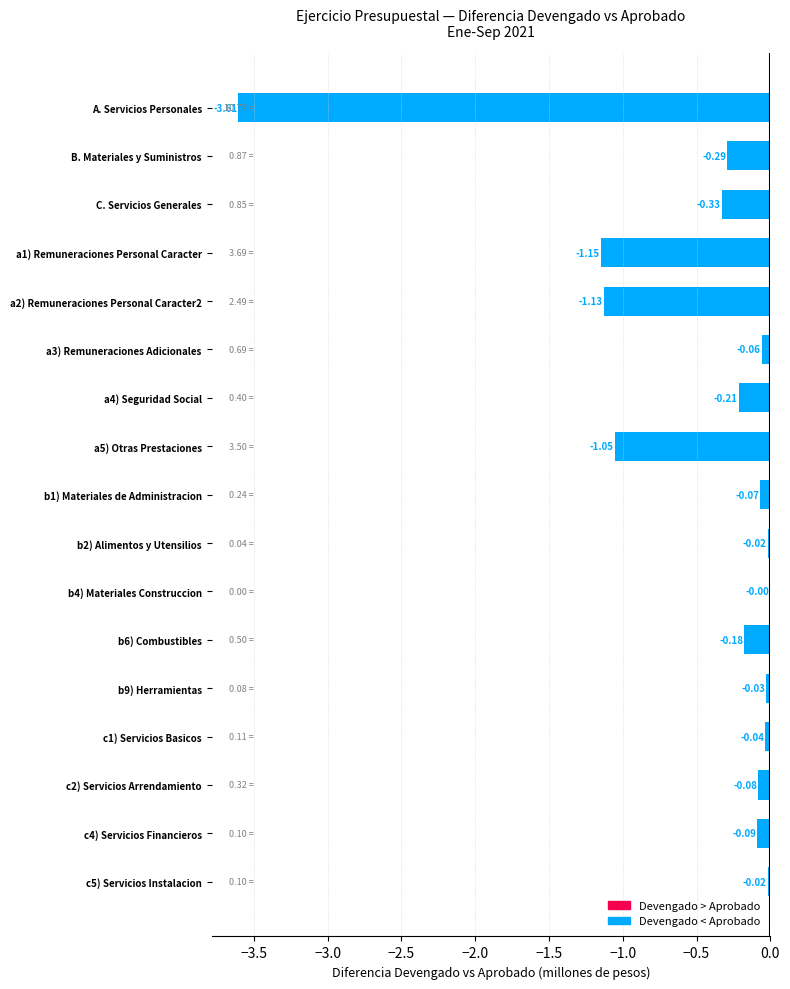

What is the change in value from B. Materiales y Suministros to b6) Combustibles?

+0.1